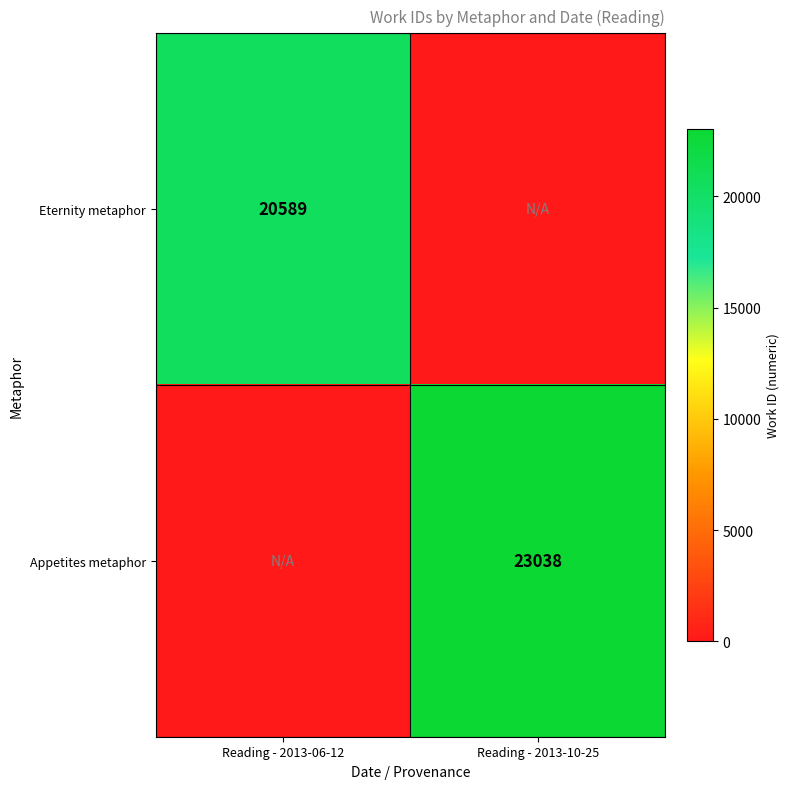

True or false: Eternity metaphor has a value of 28137 at Reading - 2013-06-12.

False